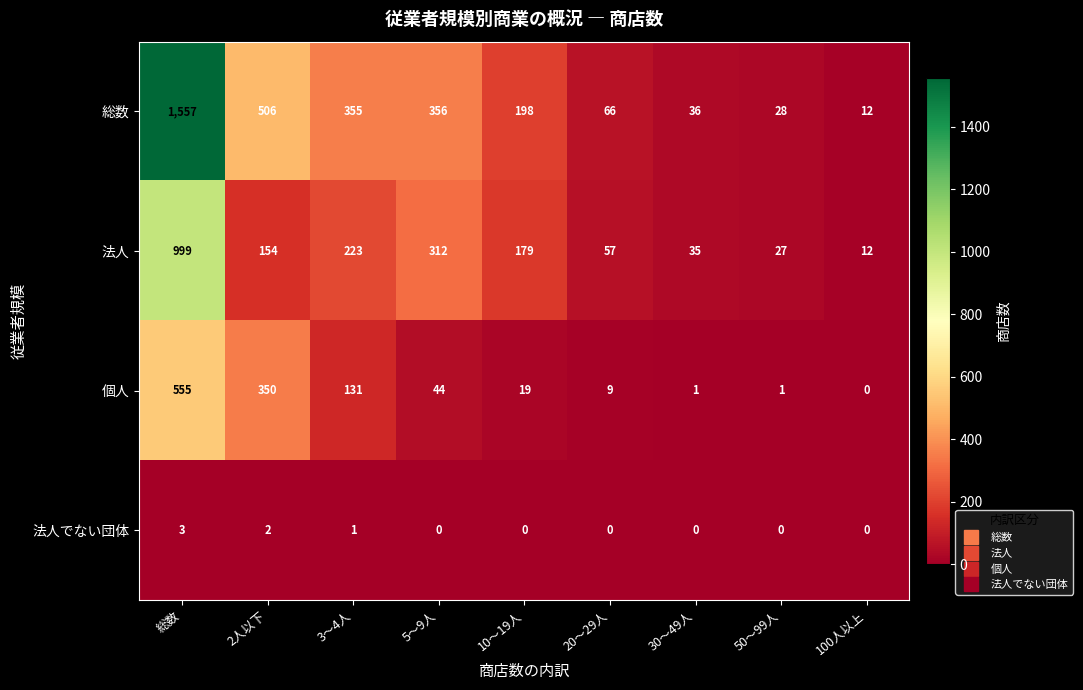

What is the sum of all 法人 values?

1998